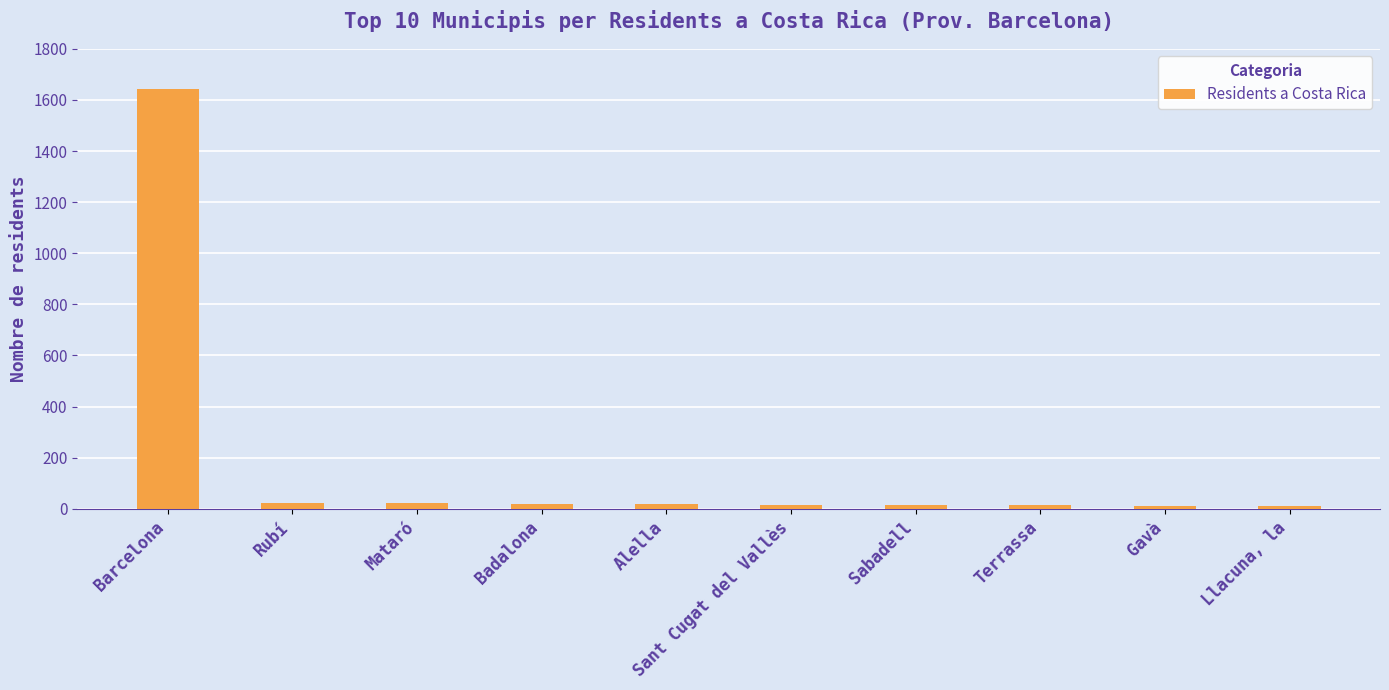

What is the label of the 5th bar from the right?

Sant Cugat del Vallès